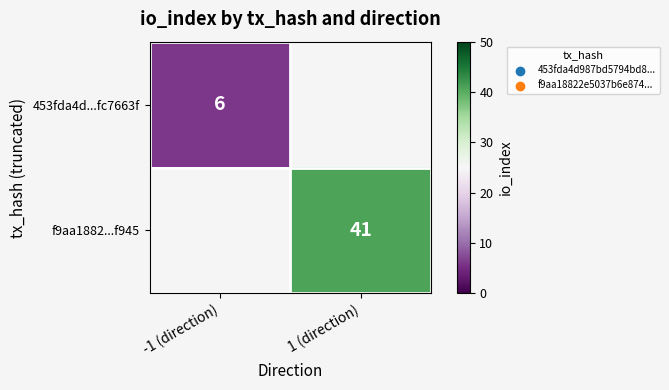

The value of f9aa1882...f945 at 1 (direction) is 41. True or false?

True